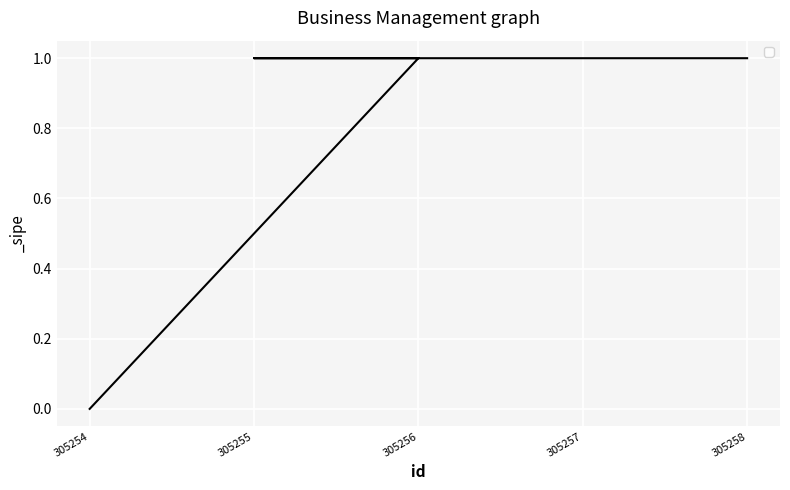

Between 305256 and 305257, which is larger?

305256